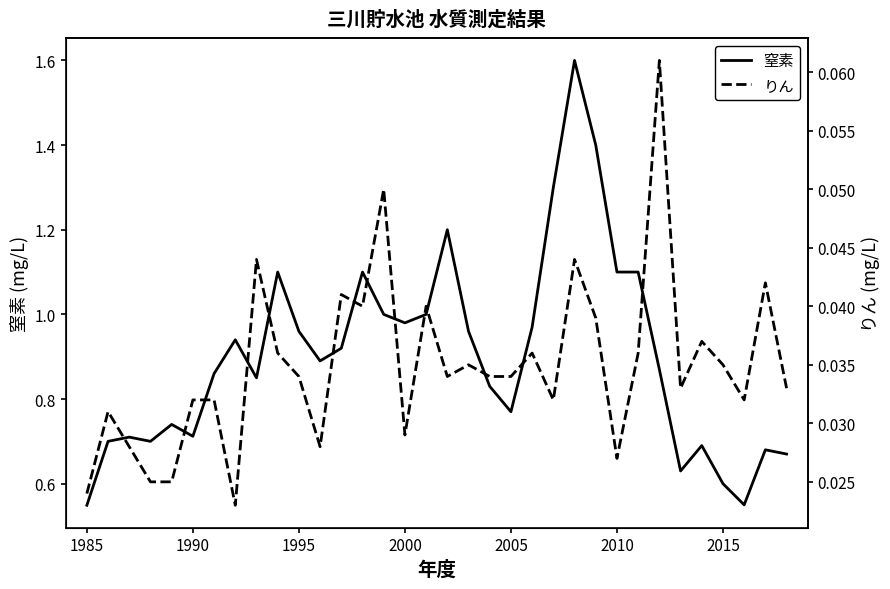

What is the maximum value for 窒素?

1.6